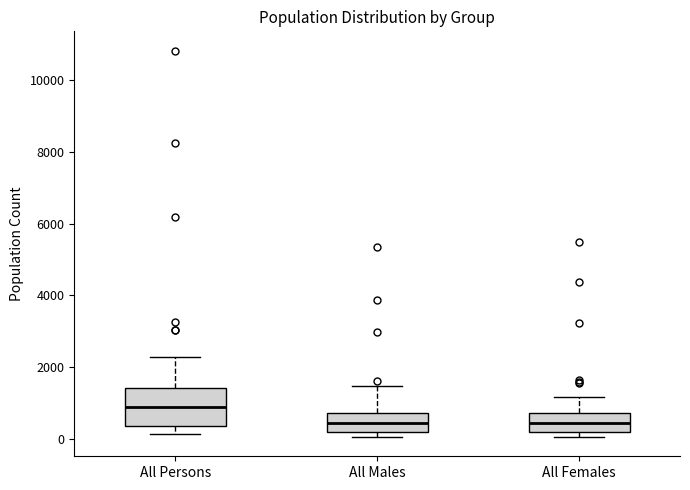

Reading left to right, transcribe this box plot: for each box, give where its median line is, the range the box spans, and where its two whiskers end, as read against the y-axis. The values are not printed on the chart, so give them approximately, as read against the axis.

All Persons: median 800, box 400 to 1400, whiskers 200 to 2200
All Males: median 400, box 200 to 800, whiskers 0 to 1400
All Females: median 400, box 200 to 800, whiskers 0 to 1200